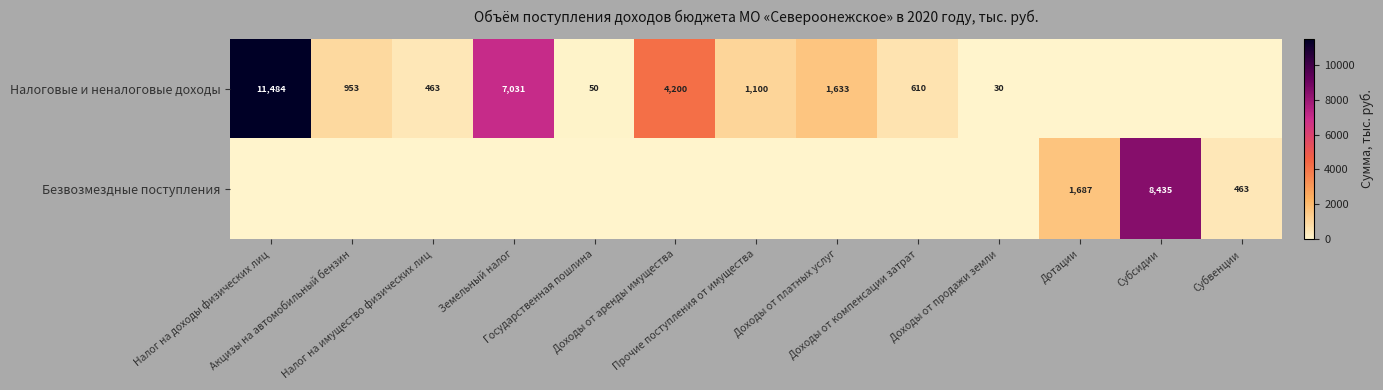

Where is Безвозмездные поступления nearest to the value 4217?

Дотации